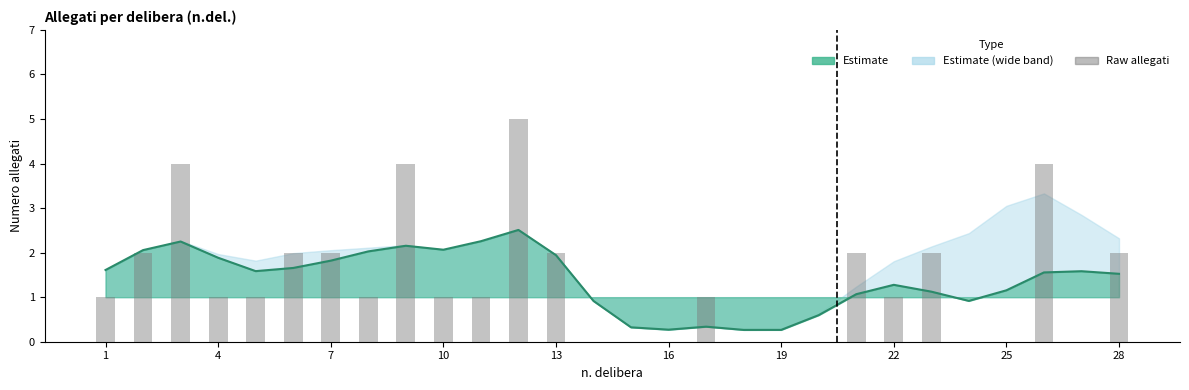

Is it true that Central estimate equals 0.2 at 14?

False